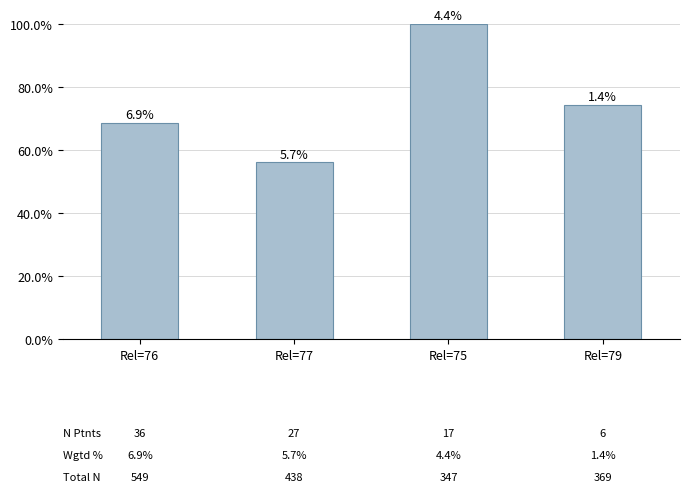

How many bars are there in total?

4